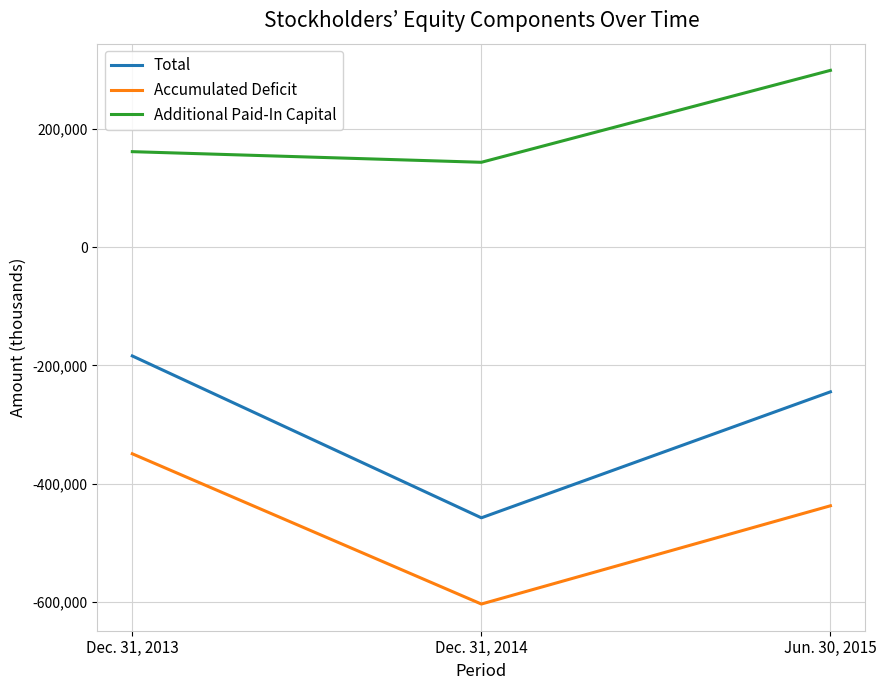

What is the sum of all Accumulated Deficit values?

-1389683